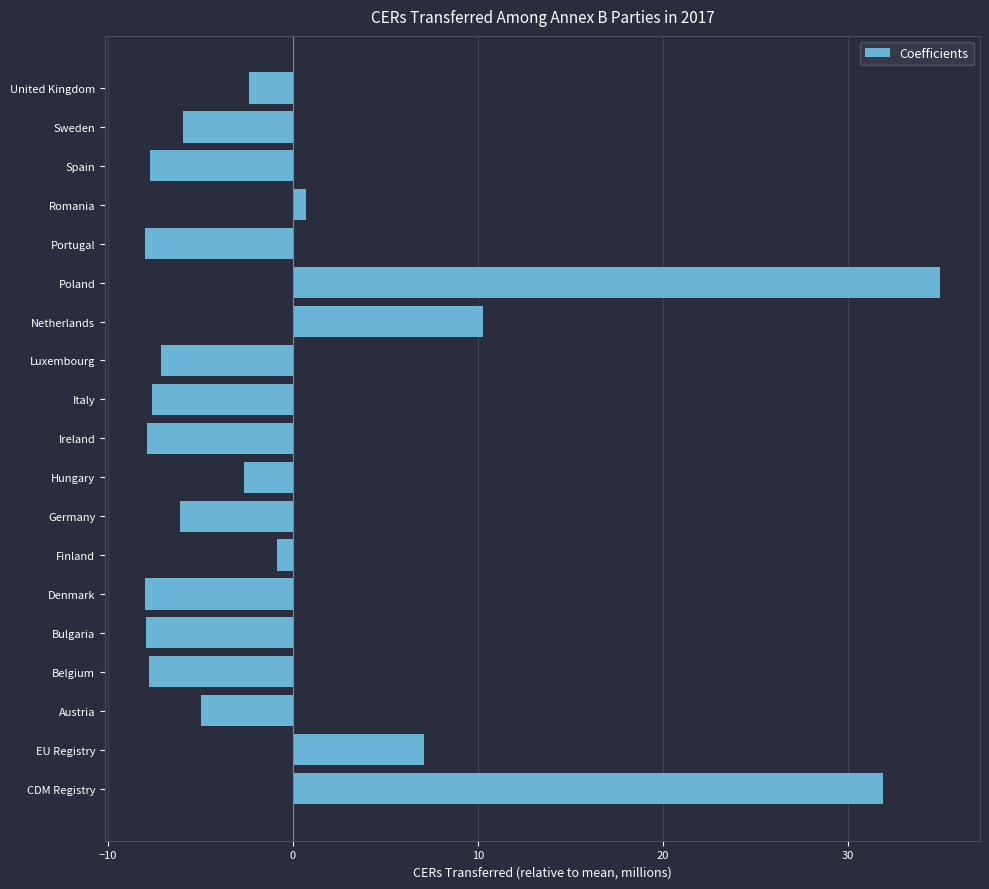

How many negative values are there?

14